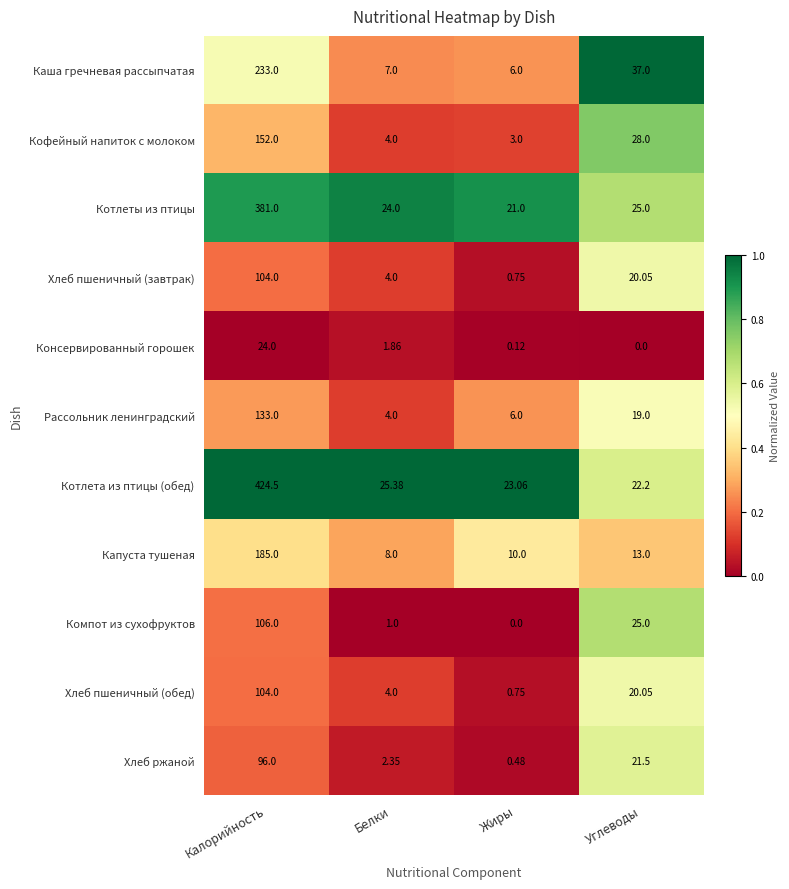

Which series has the widest spread of values?

Котлета из птицы (обед)